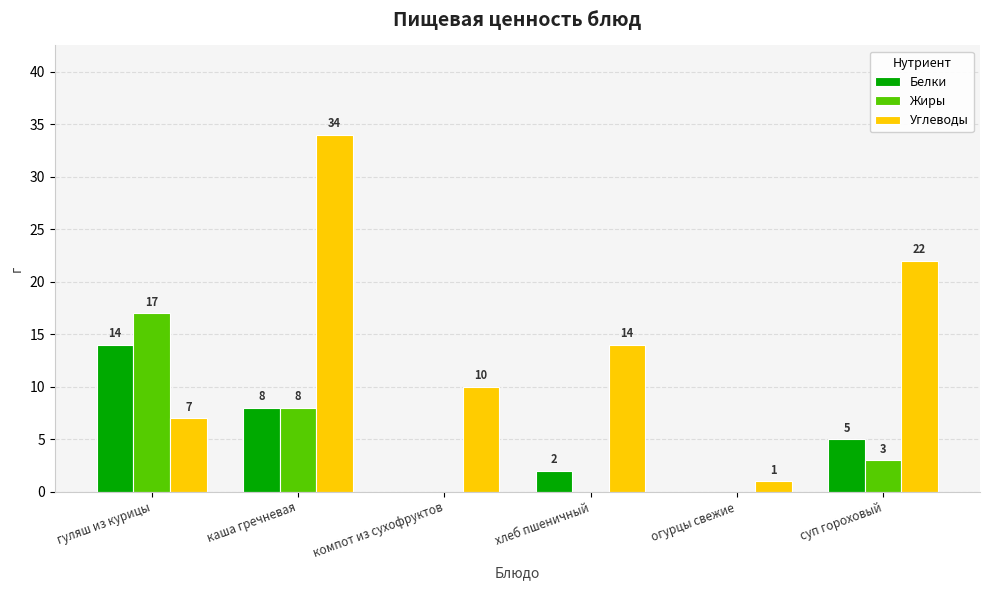

At which label does Жиры reach its peak?

гуляш из курицы